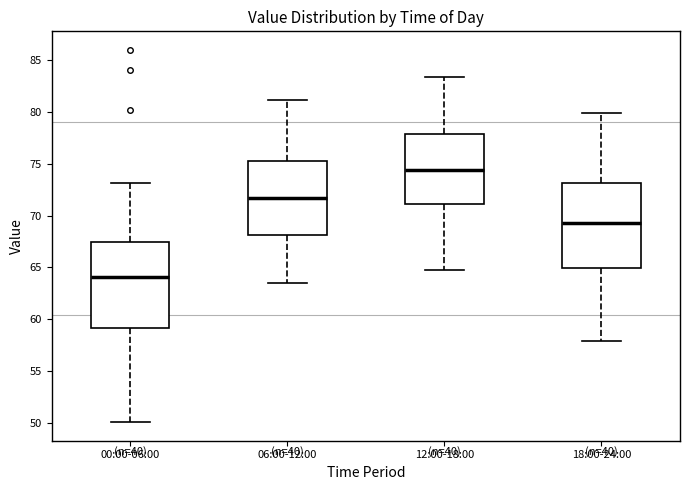

Reading left to right, transcribe this box plot: for each box, give where its median line is, the range the box spans, and where its two whiskers end, as read against the y-axis. The values are not printed on the chart, so give them approximately, as read against the axis.

00:00-06:00: median 64.0, box 59.0 to 67.5, whiskers 50.0 to 73.0
06:00-12:00: median 71.5, box 68.0 to 75.5, whiskers 63.5 to 81.0
12:00-18:00: median 74.5, box 71.0 to 78.0, whiskers 65.0 to 83.5
18:00-24:00: median 69.5, box 65.0 to 73.0, whiskers 58.0 to 80.0